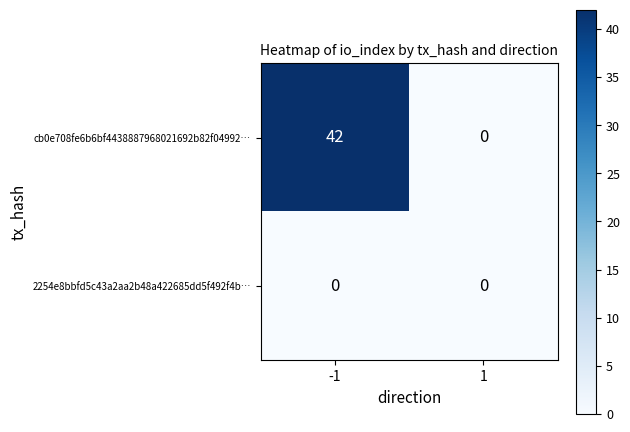

Rank the series by their maximum value, from highest to lowest.

cb0e708fe6b6bf4438887968021692b82f04992…, 2254e8bbfd5c43a2aa2b48a422685dd5f492f4b…